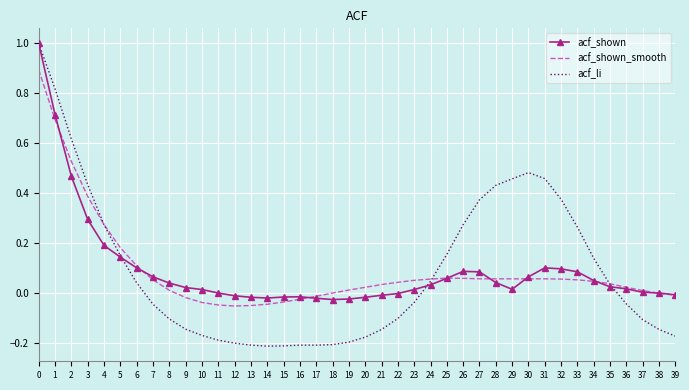

What is the difference between the maximum and minimum values in the acf_shown_smooth series?

0.9